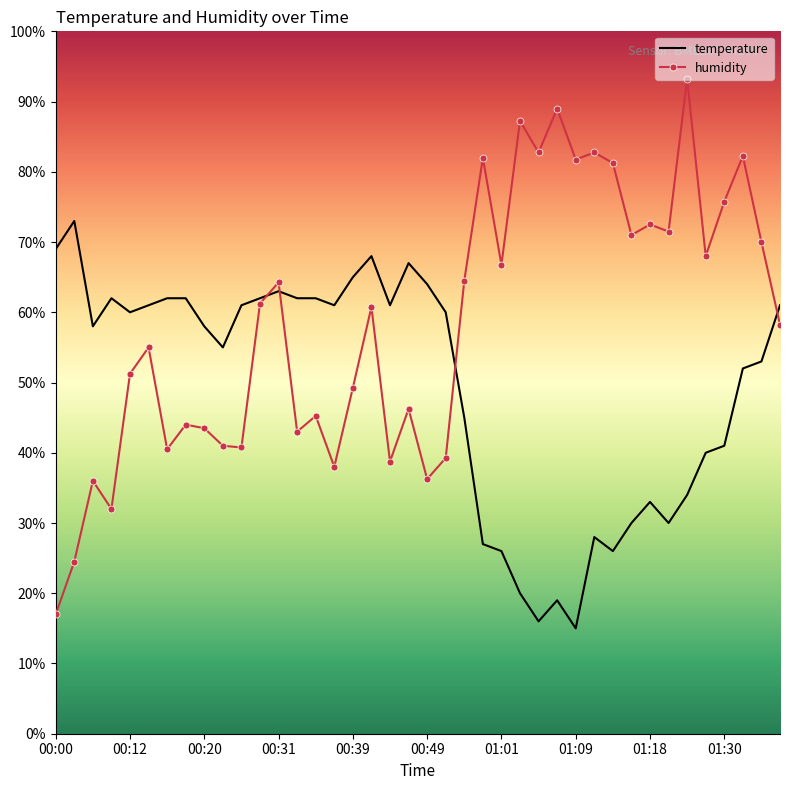

What are all the series names shown in the legend?

temperature, humidity